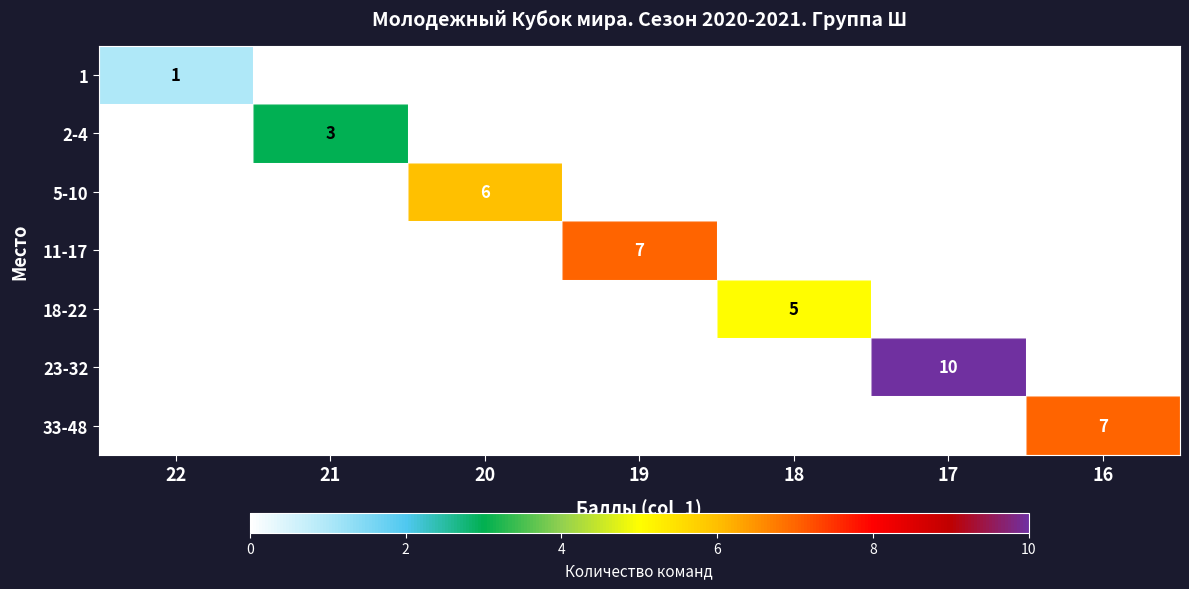

True or false: 2-4 has a value of 3 at 21.

True